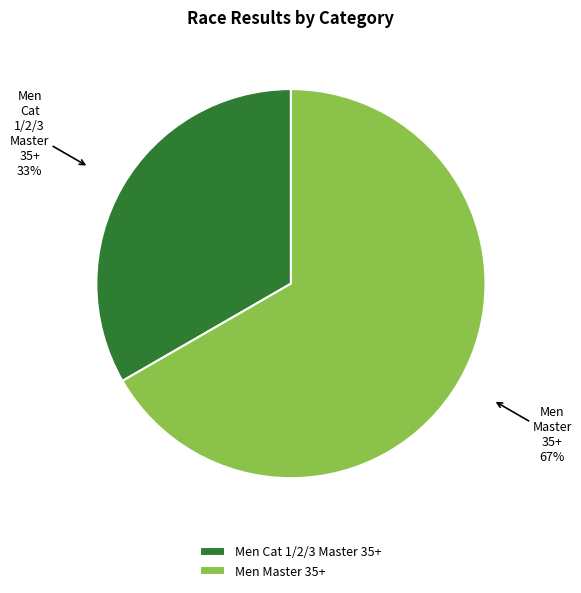

What percentage is the Men Cat 1/2/3 Master 35+ slice, to the nearest percent?

33%